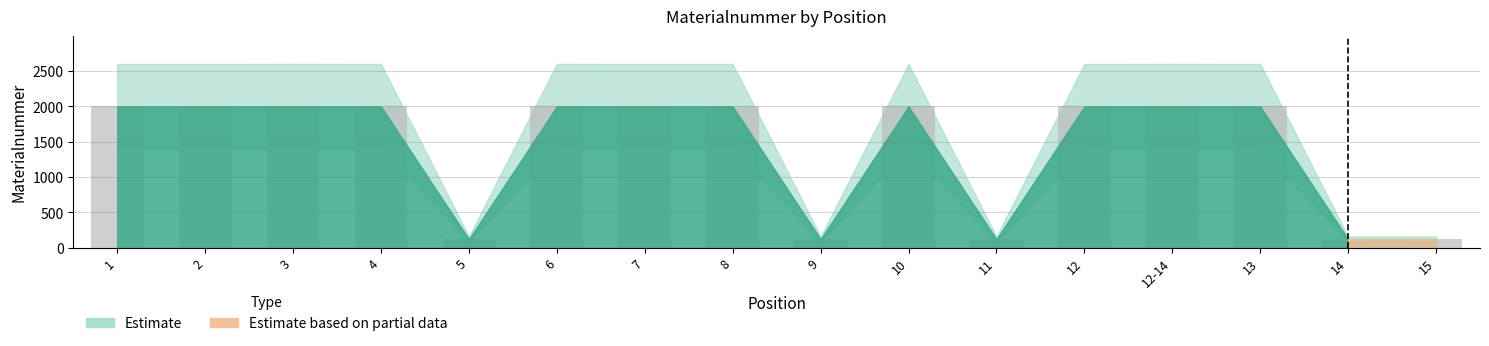

What is the maximum value shown in the chart?

2001.7